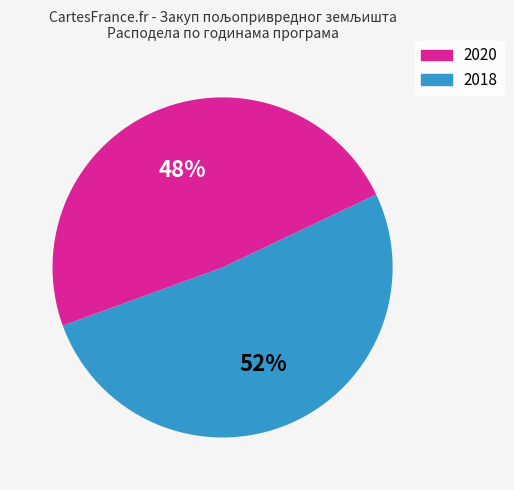

How many segments does this pie chart have?

2